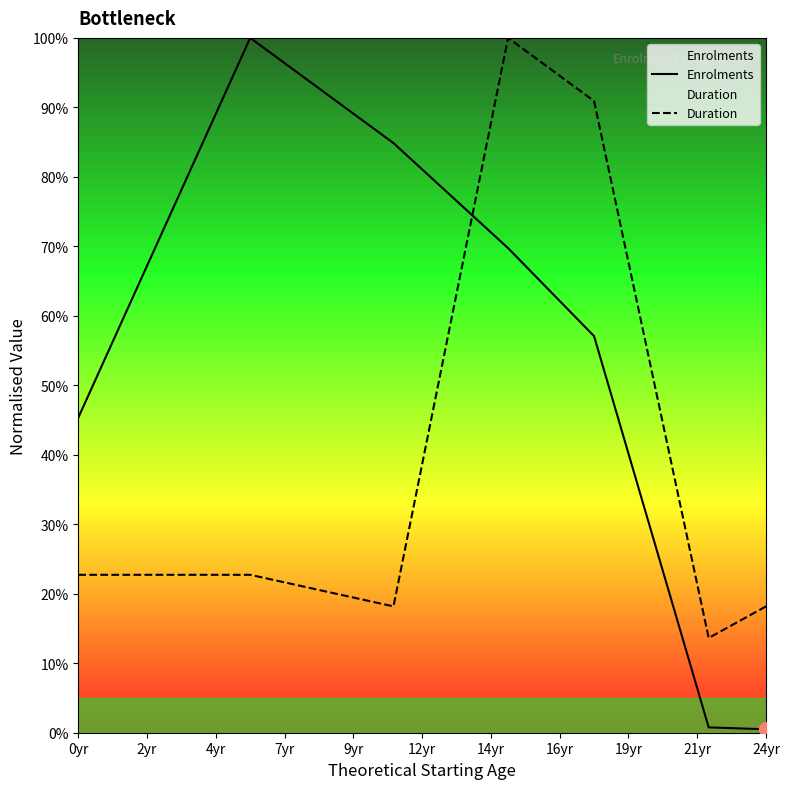

What is the average value of the Duration series?

0.4